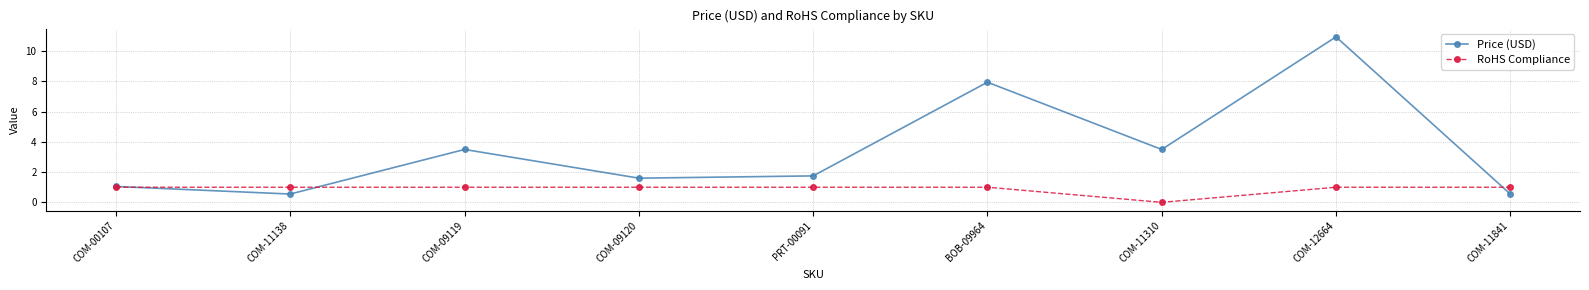

How many RoHS Compliance values are between 1 and 2?

8